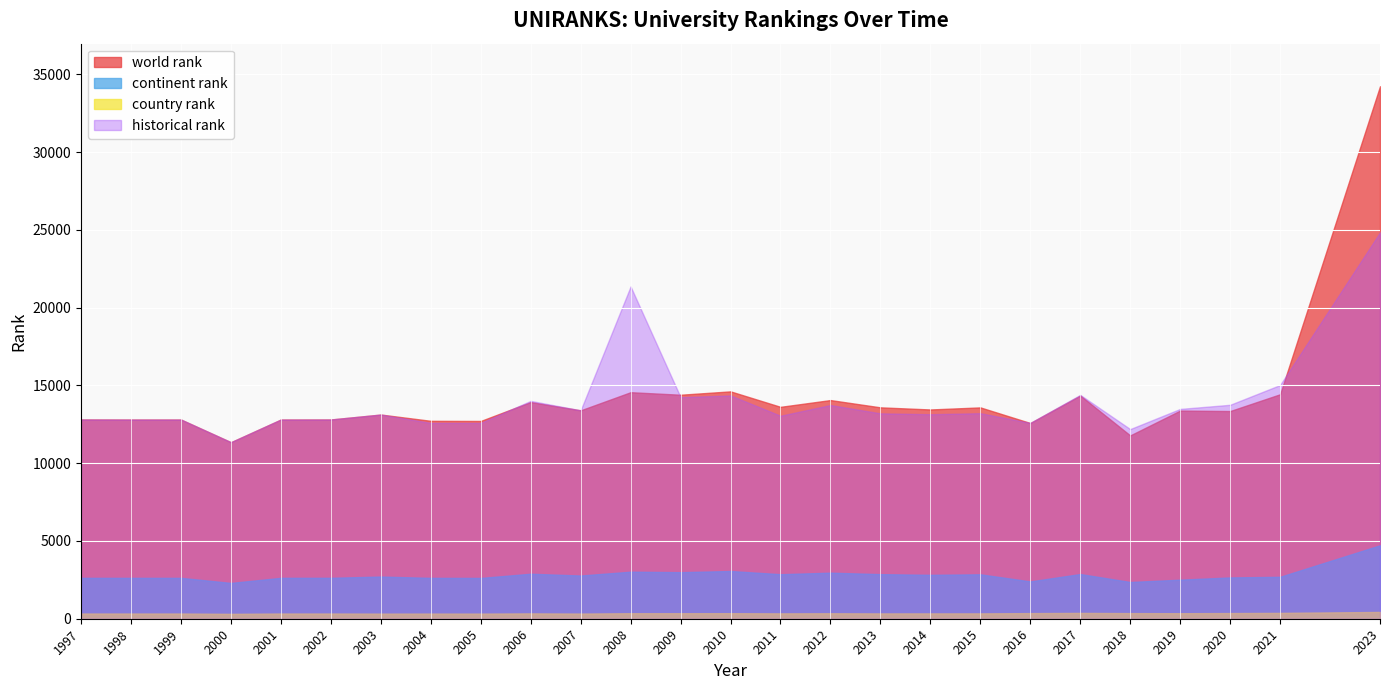

True or false: world rank has a value of 25154.3 at 2012.

False